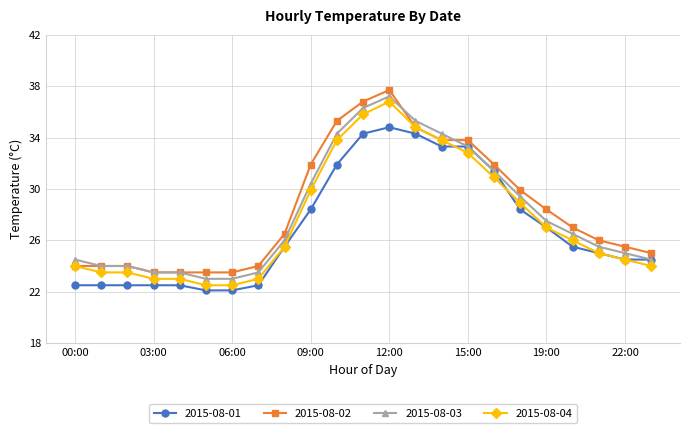

What is the difference between the second highest and second lowest values in the 2015-08-02 series?

13.3